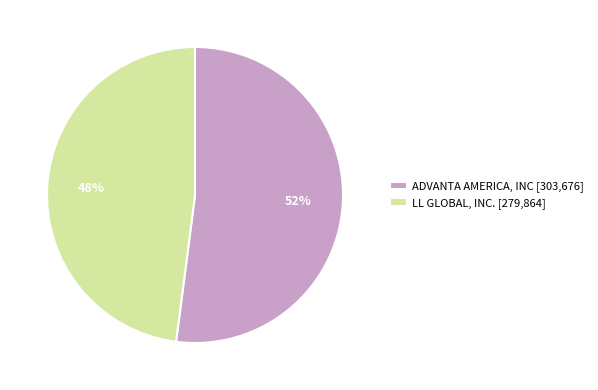

What is the smallest slice in the pie chart?

LL GLOBAL, INC.